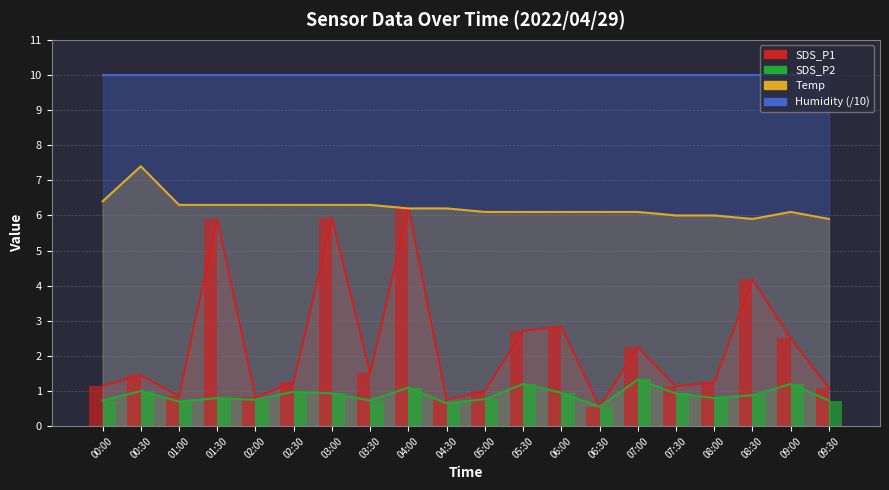

What value does the SDS_P2_bar series have at 08:30?

0.9